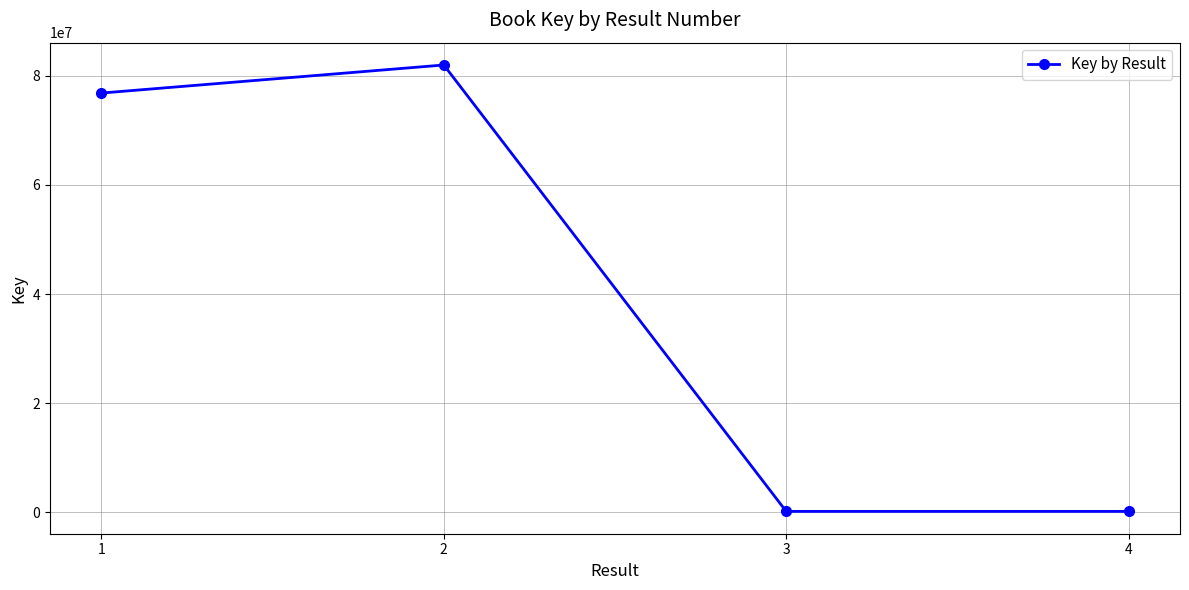

What is the change in value from 2 to 3?

-81850442